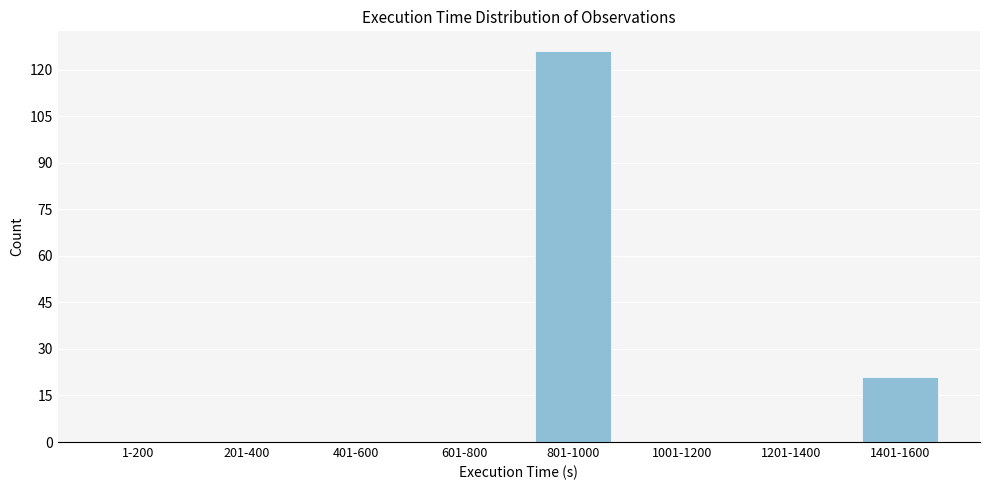

Reading left to right, list all the values displayed in this chart.

1-200=0	201-400=0	401-600=0	601-800=0	801-1000=126	1001-1200=0	1201-1400=0	1401-1600=21